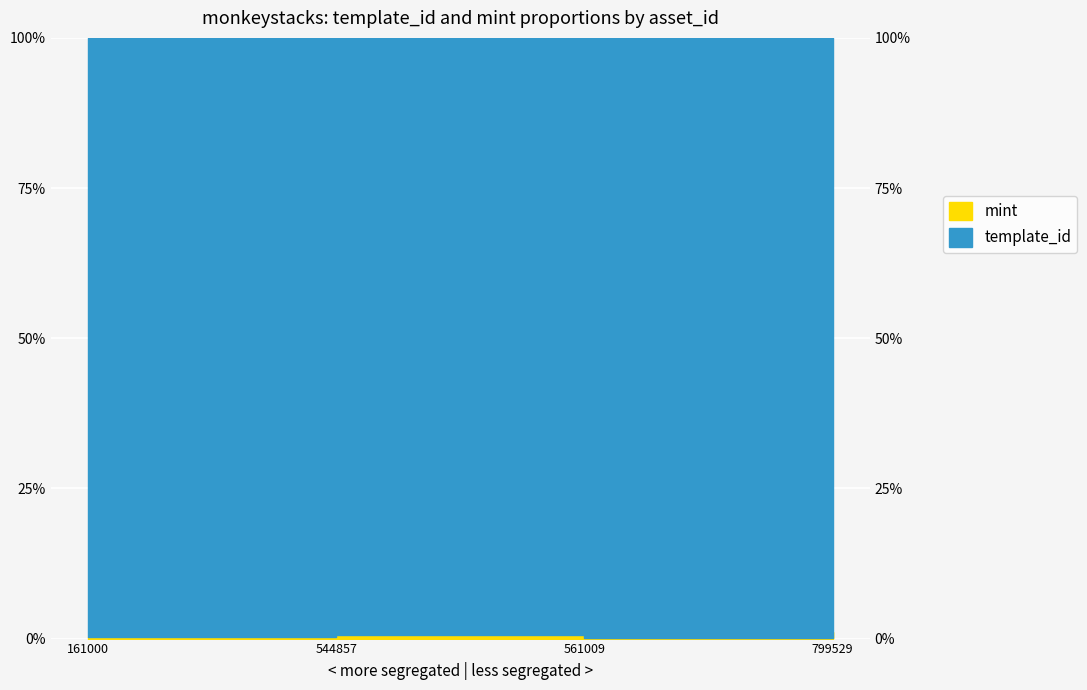

What is the average value of the template_id series?

100.0